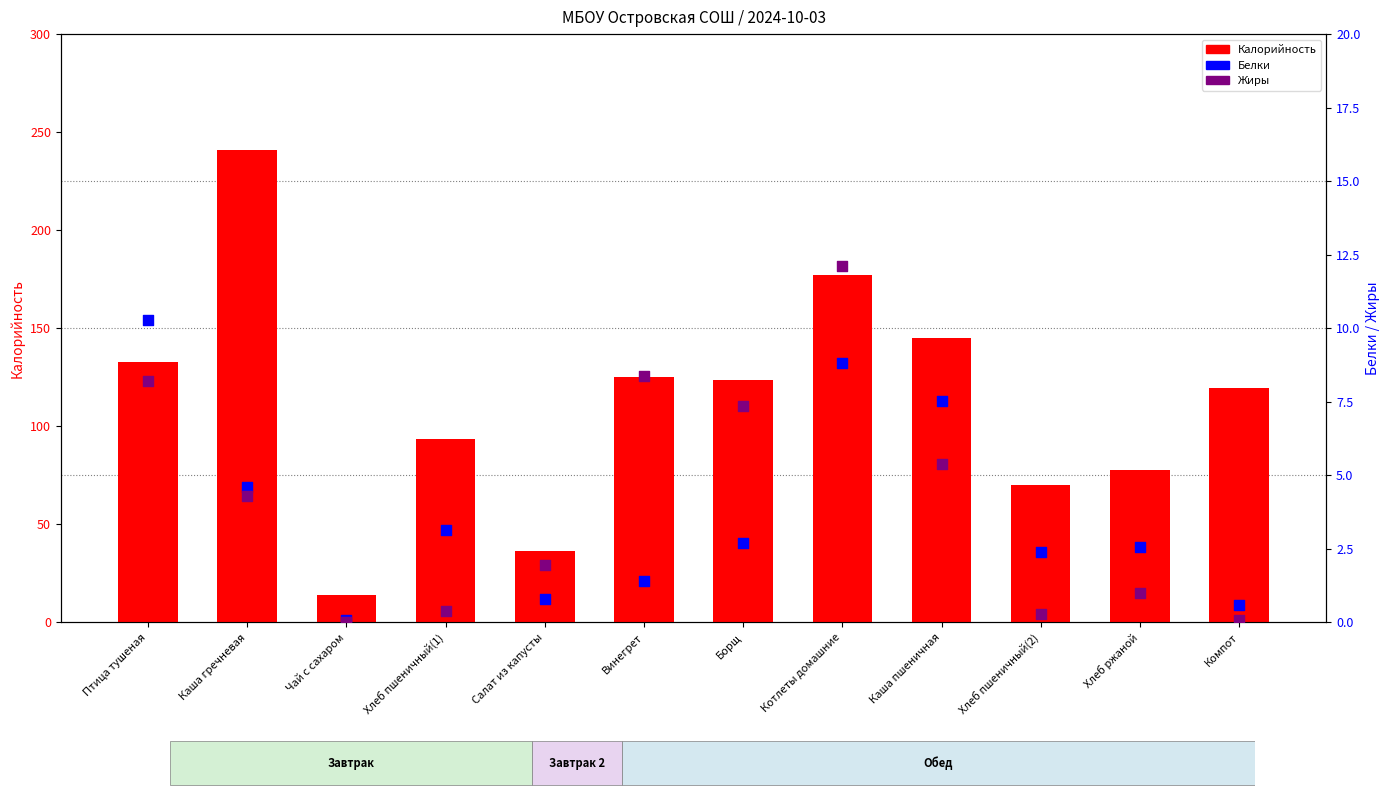

Which series has the largest total across all categories?

Калорийность